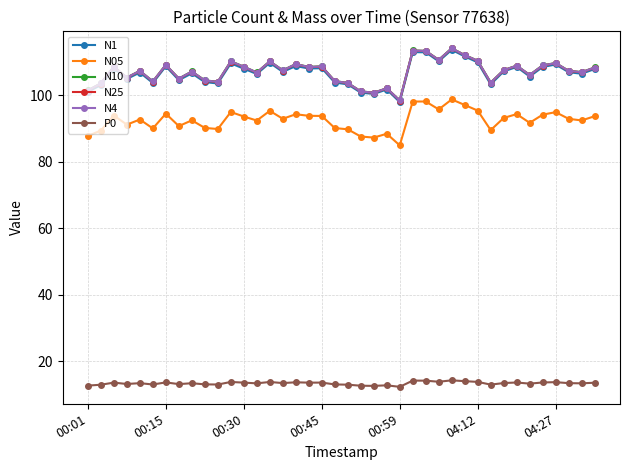

True or false: P0 and N25 cross at least once.

False